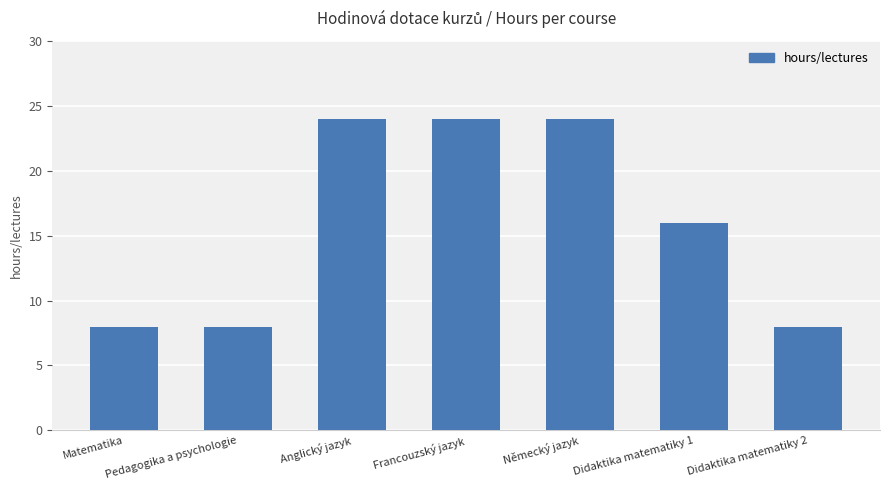

How many bars are there in total?

7